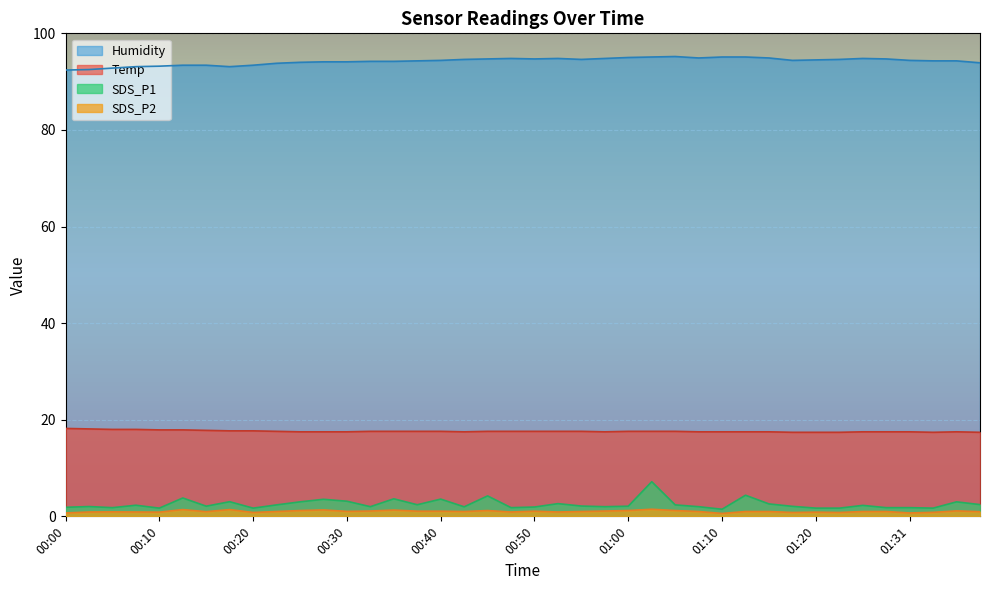

Which category has the highest value across all series?

01:05